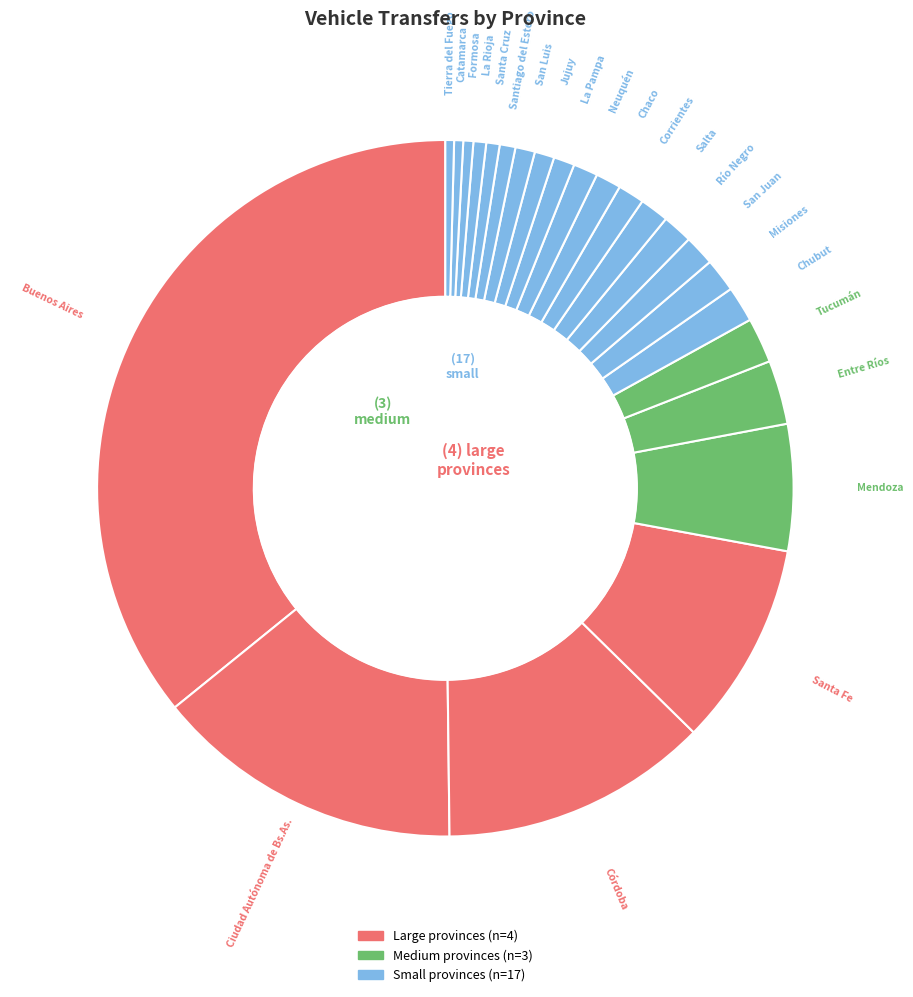

How many slices are in this pie chart?

24